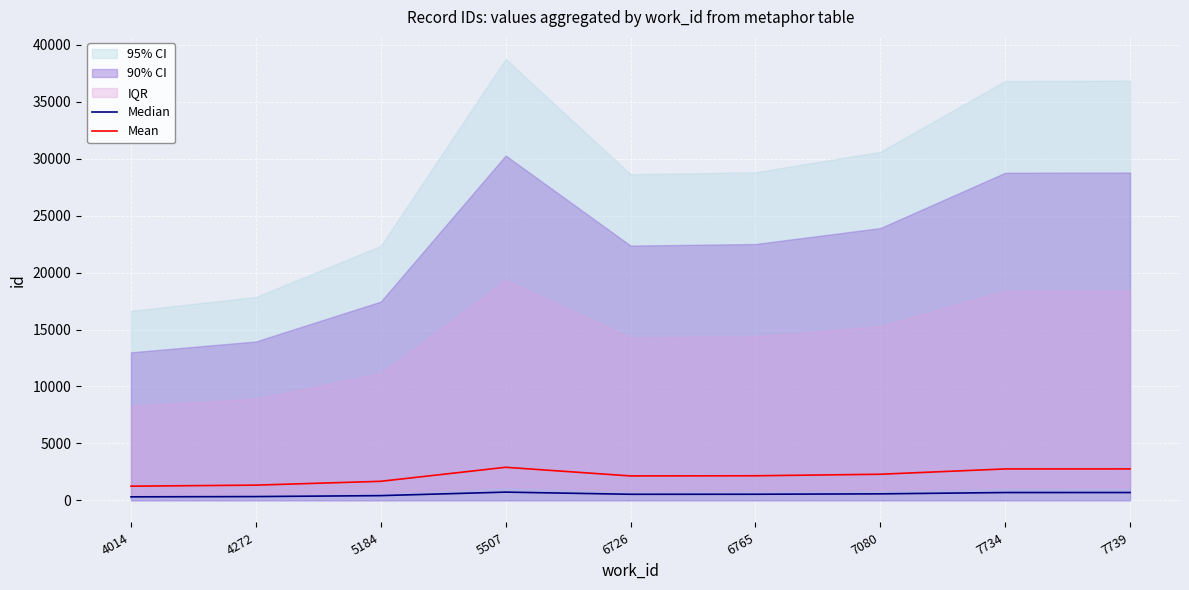

Between 7739 and 5184, which is larger?

7739